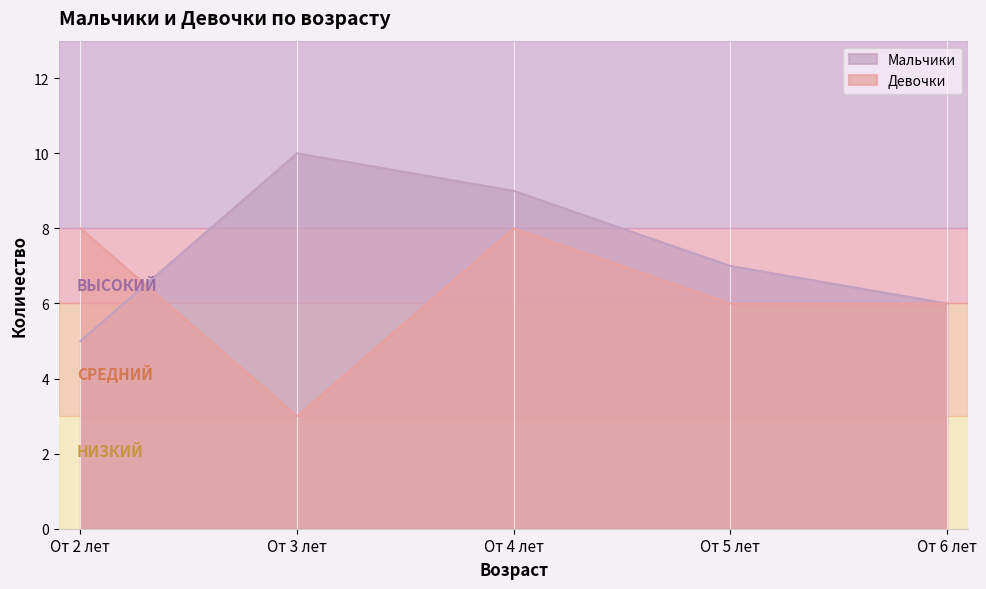

Which category has the highest value across all series?

От 3 лет